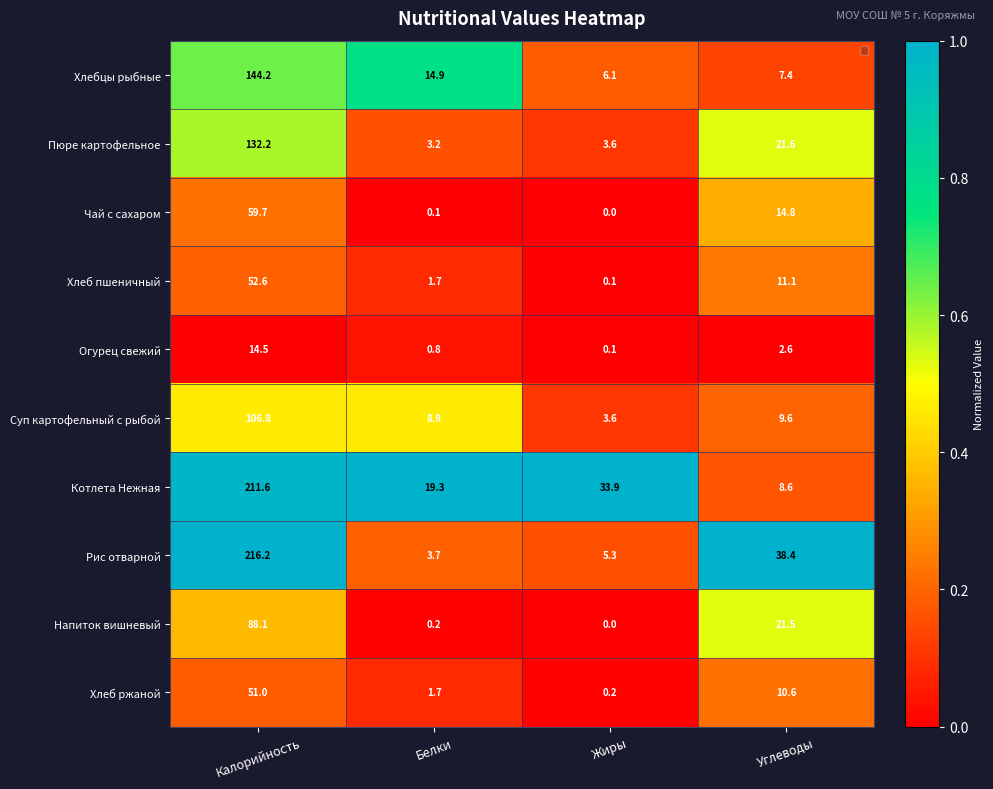

Which series has the widest spread of values?

Рис отварной